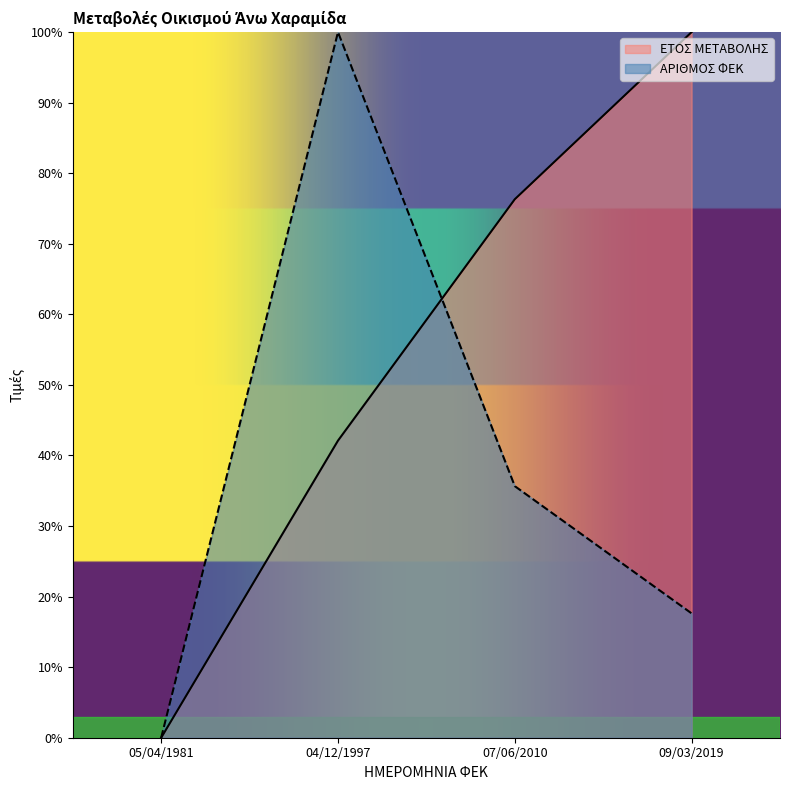

What is the label of the 2nd point from the left?

04/12/1997